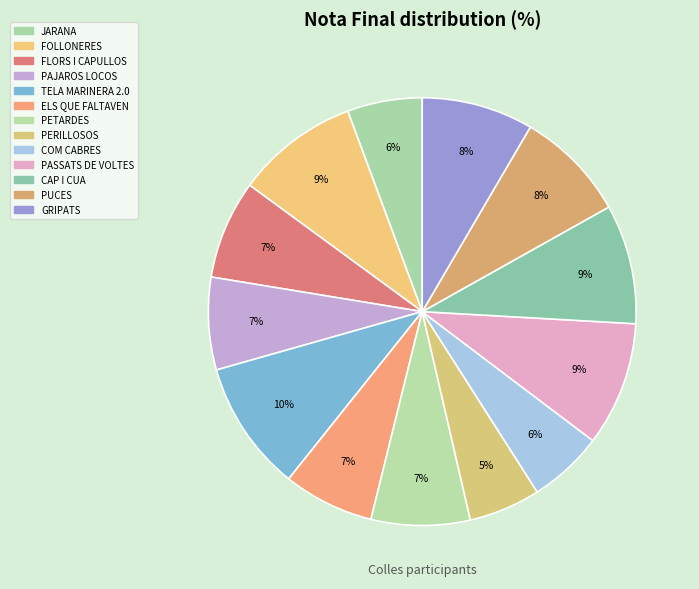

Rank the categories by value from highest to lowest.

TELA MARINERA 2.0, PASSATS DE VOLTES, FOLLONERES, CAP I CUA, PUCES, GRIPATS, FLORS I CAPULLOS, PETARDES, PAJAROS LOCOS, ELS QUE FALTAVEN, JARANA, COM CABRES, PERILLOSOS